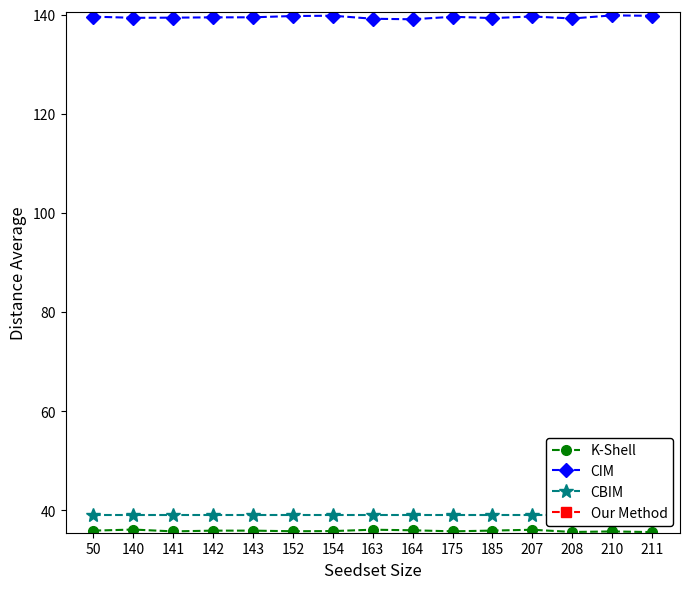

What is the sum of the K-Shell values at 210 and 141?

71.5